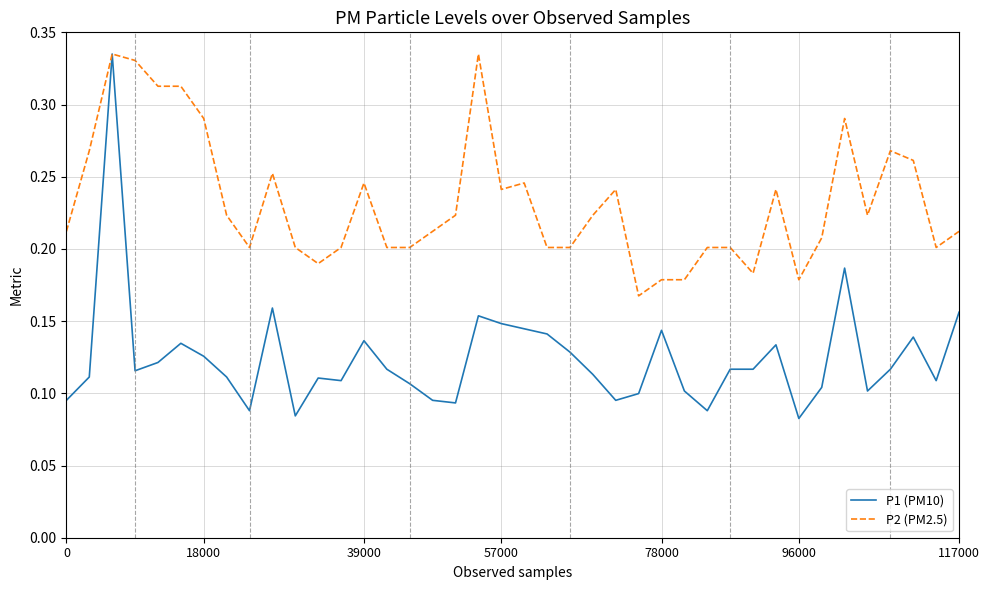

List the series in order of their overall mean, lowest first.

P1 (PM10), P2 (PM2.5)